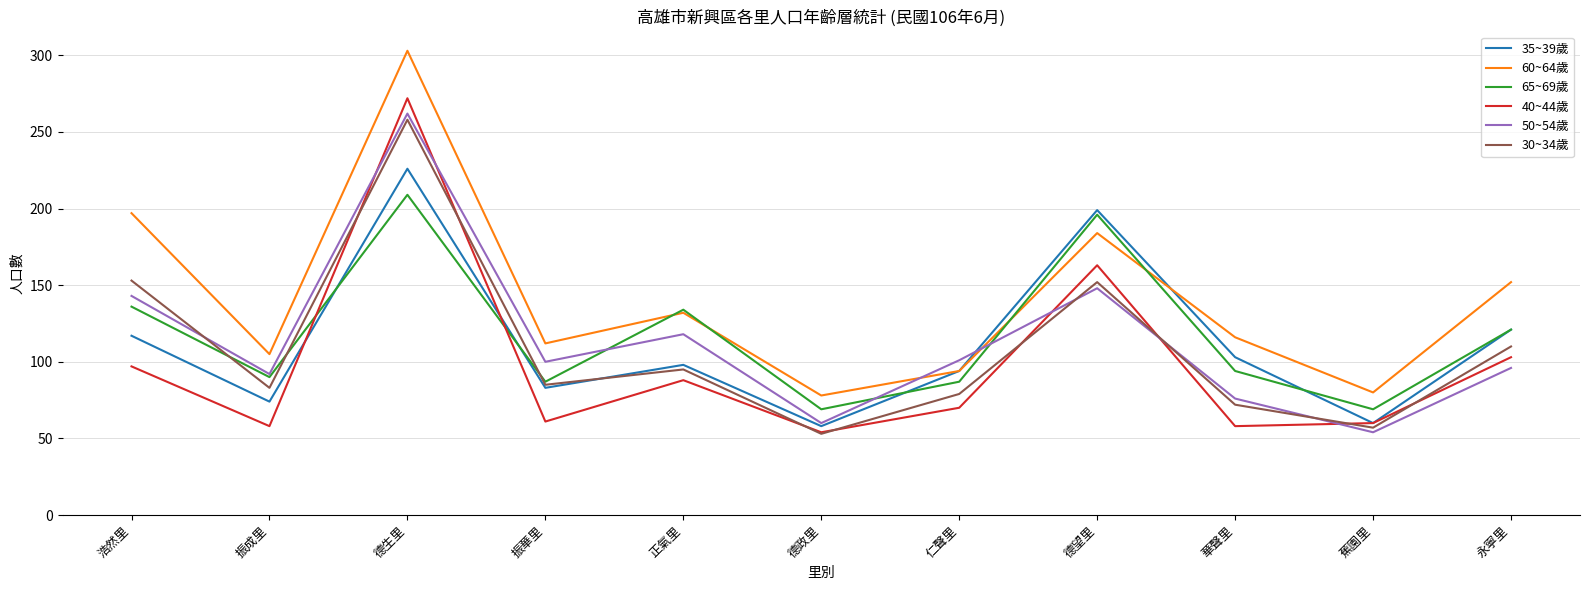

What is the approximate value of 30~34歲 at 振華里?

85